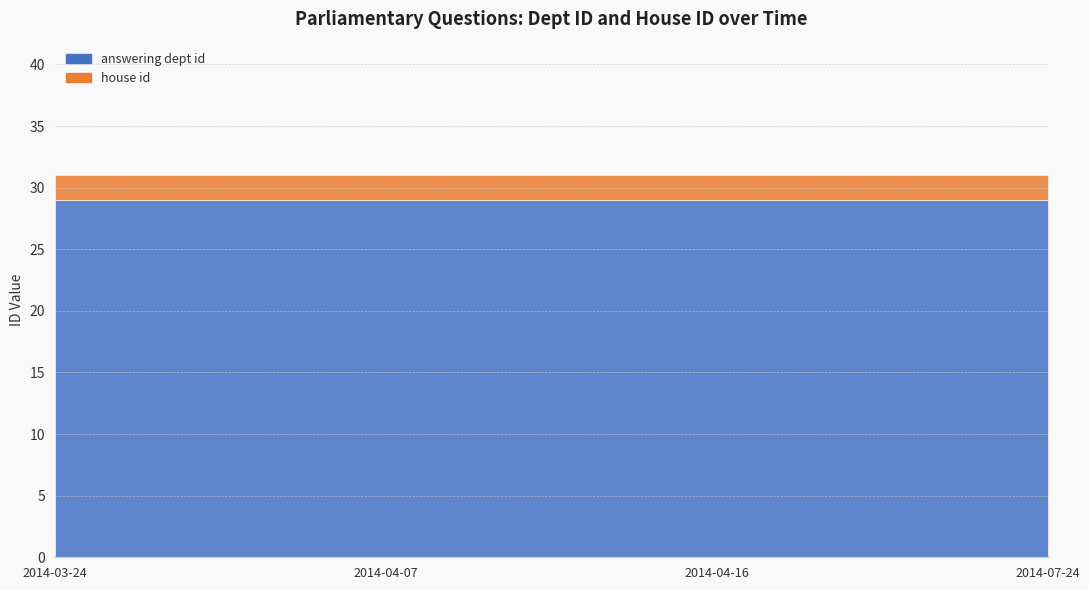

Rank the series by their maximum value, from lowest to highest.

house id, answering dept id